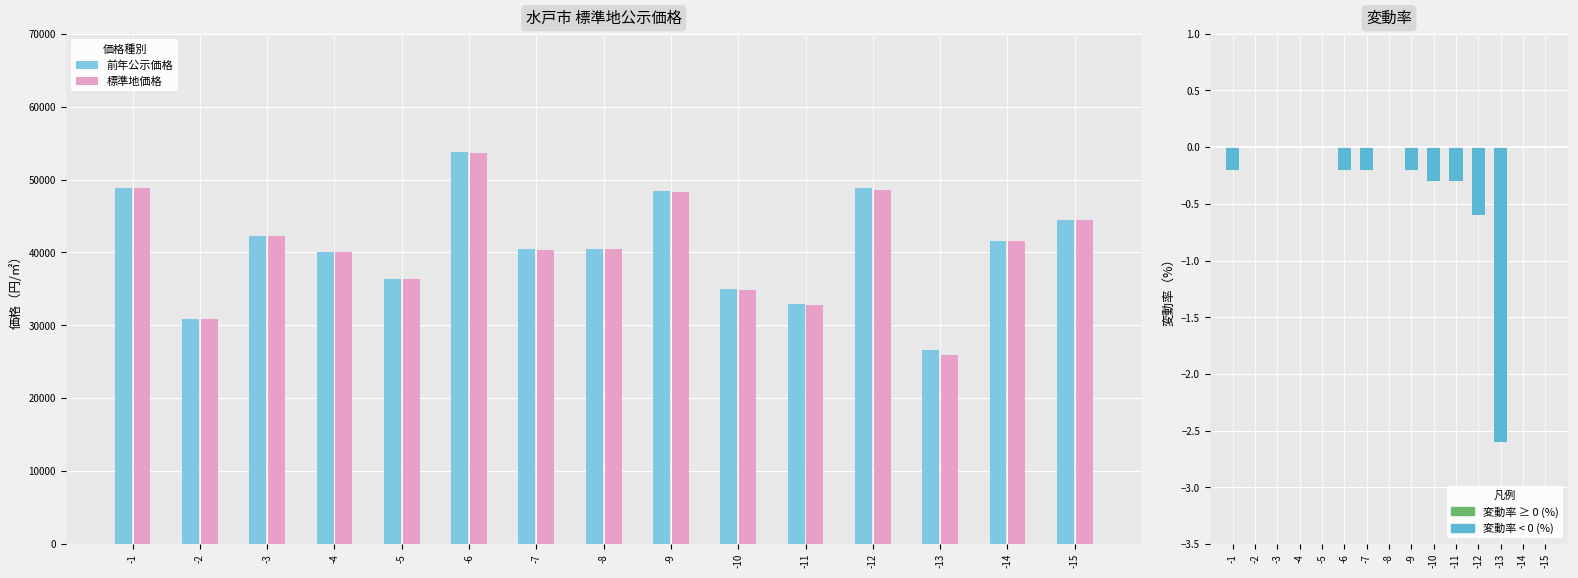

How many values in the 前年公示価格 series are below 40500?

7